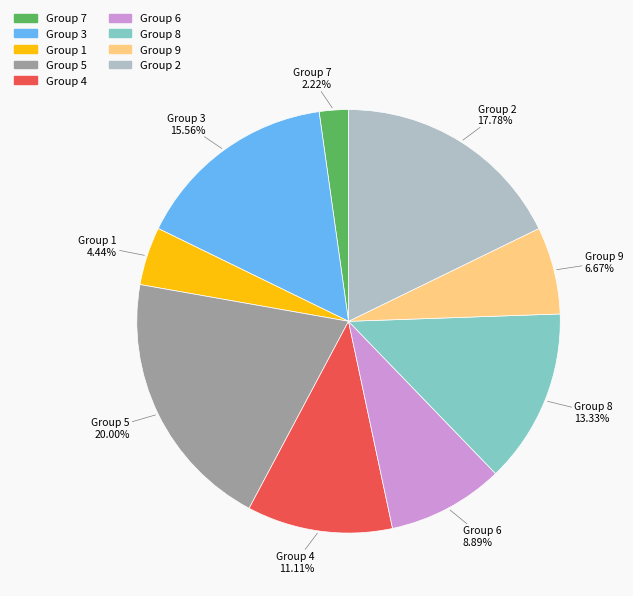

Which category has the smallest portion of the pie?

Group 7